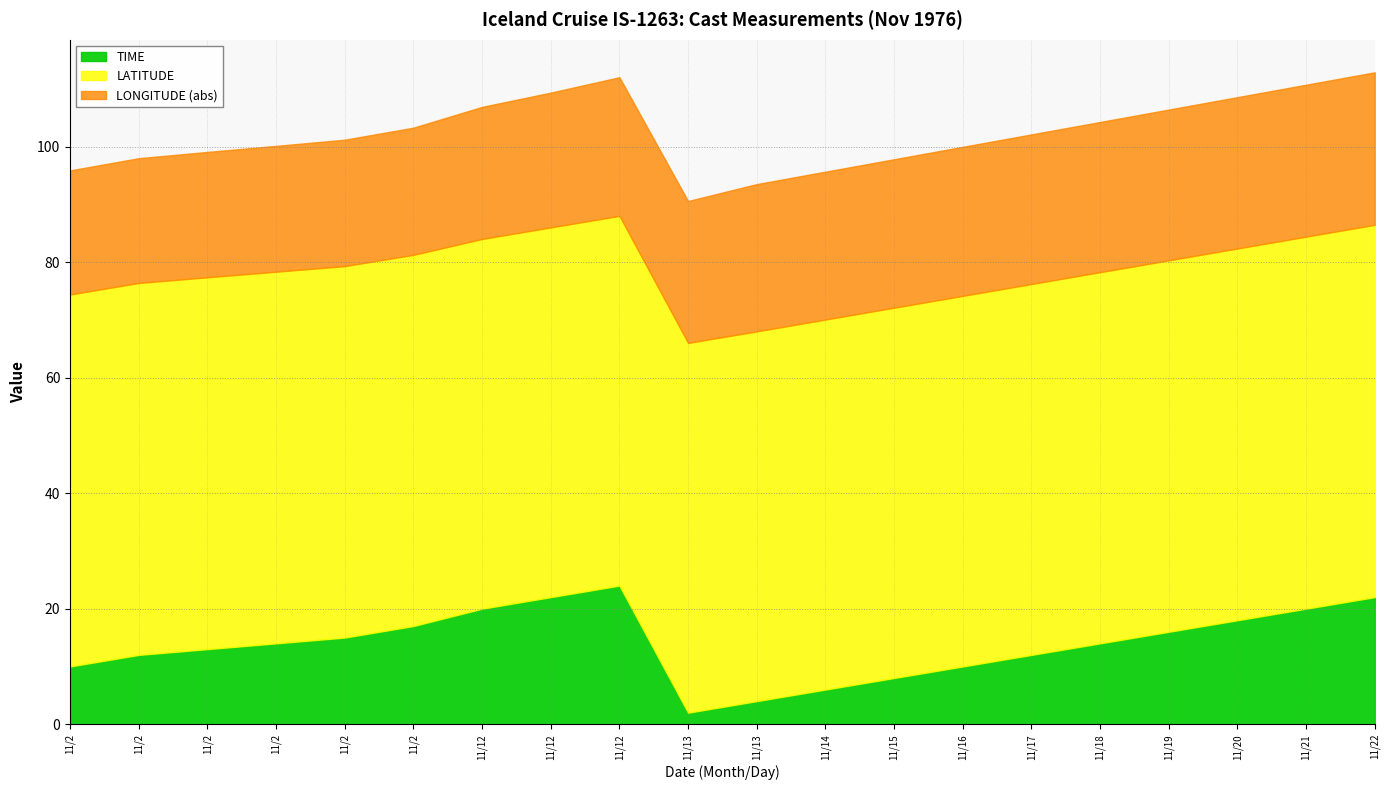

How many LATITUDE values are between 64 and 65?

20